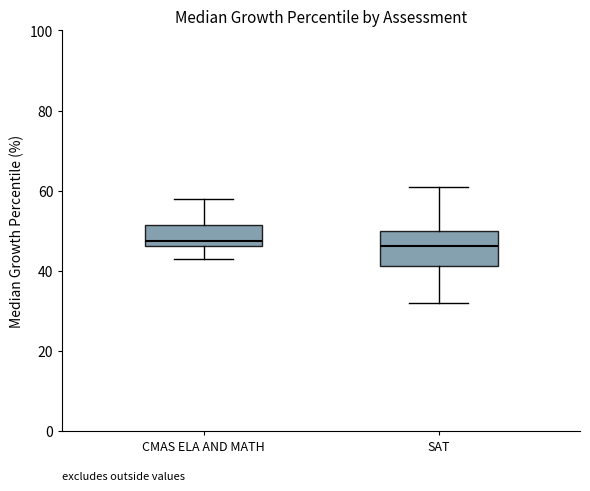

Where does the median line of the box for SAT sit on the y-axis? The values are not printed on the chart, so give them approximately, as read against the axis.

46